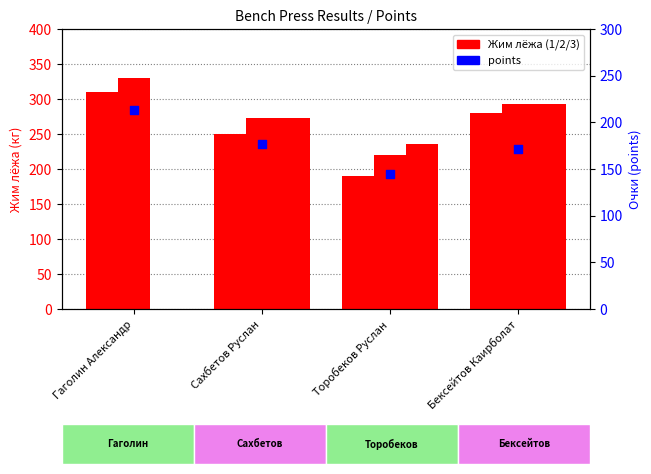

Is the value of points at Гаголин Александр greater than the value of Жим лёжа 1 at Сахбетов Руслан?

No